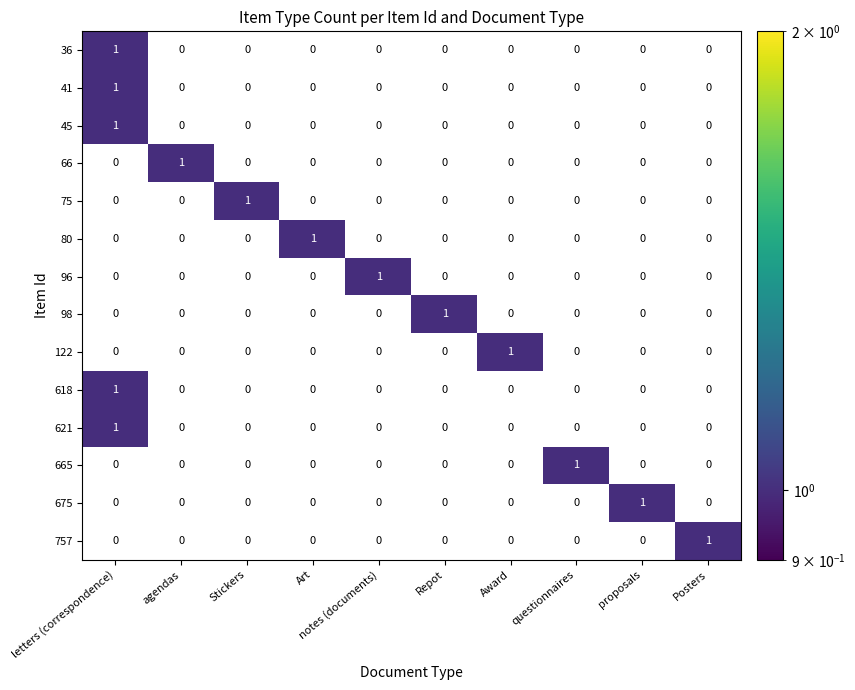

Reading left to right, transcribe all the data shown in this chart.

36: letters (correspondence)=1	agendas=0	Stickers=0	Art=0	notes (documents)=0	Repot=0	Award=0	proposals=0	questionnaires=0	Posters=0
41: letters (correspondence)=1	agendas=0	Stickers=0	Art=0	notes (documents)=0	Repot=0	Award=0	proposals=0	questionnaires=0	Posters=0
45: letters (correspondence)=1	agendas=0	Stickers=0	Art=0	notes (documents)=0	Repot=0	Award=0	proposals=0	questionnaires=0	Posters=0
66: letters (correspondence)=0	agendas=1	Stickers=0	Art=0	notes (documents)=0	Repot=0	Award=0	proposals=0	questionnaires=0	Posters=0
75: letters (correspondence)=0	agendas=0	Stickers=1	Art=0	notes (documents)=0	Repot=0	Award=0	proposals=0	questionnaires=0	Posters=0
80: letters (correspondence)=0	agendas=0	Stickers=0	Art=1	notes (documents)=0	Repot=0	Award=0	proposals=0	questionnaires=0	Posters=0
96: letters (correspondence)=0	agendas=0	Stickers=0	Art=0	notes (documents)=1	Repot=0	Award=0	proposals=0	questionnaires=0	Posters=0
98: letters (correspondence)=0	agendas=0	Stickers=0	Art=0	notes (documents)=0	Repot=1	Award=0	proposals=0	questionnaires=0	Posters=0
122: letters (correspondence)=0	agendas=0	Stickers=0	Art=0	notes (documents)=0	Repot=0	Award=1	proposals=0	questionnaires=0	Posters=0
618: letters (correspondence)=1	agendas=0	Stickers=0	Art=0	notes (documents)=0	Repot=0	Award=0	proposals=0	questionnaires=0	Posters=0
621: letters (correspondence)=1	agendas=0	Stickers=0	Art=0	notes (documents)=0	Repot=0	Award=0	proposals=0	questionnaires=0	Posters=0
665: letters (correspondence)=0	agendas=0	Stickers=0	Art=0	notes (documents)=0	Repot=0	Award=0	proposals=0	questionnaires=1	Posters=0
675: letters (correspondence)=0	agendas=0	Stickers=0	Art=0	notes (documents)=0	Repot=0	Award=0	proposals=1	questionnaires=0	Posters=0
757: letters (correspondence)=0	agendas=0	Stickers=0	Art=0	notes (documents)=0	Repot=0	Award=0	proposals=0	questionnaires=0	Posters=1